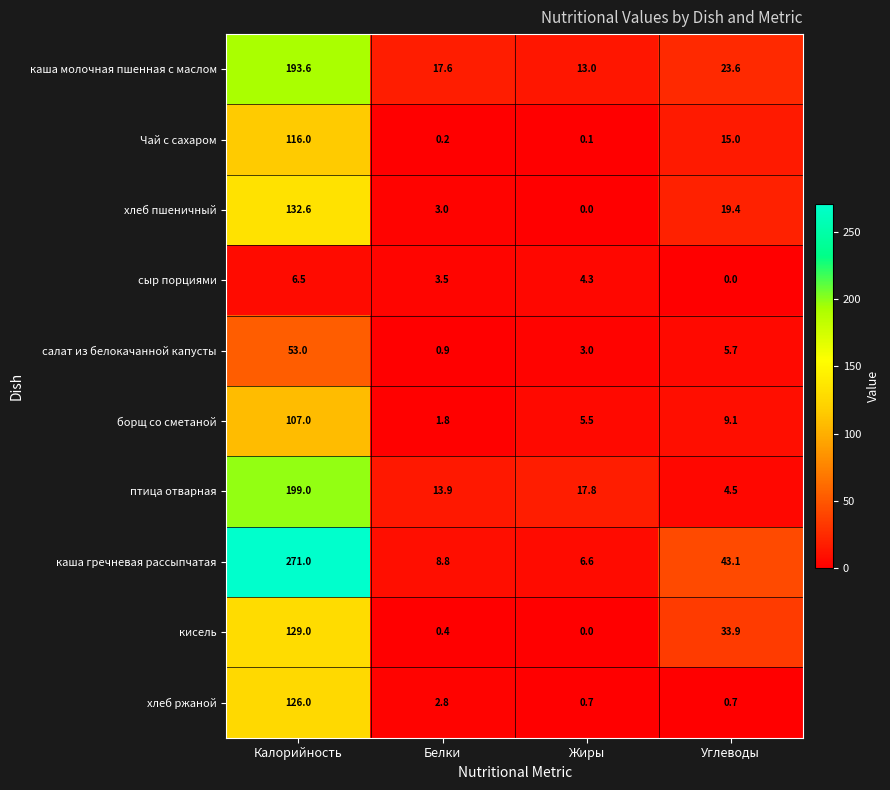

At how many categories does at least one series exceed 185?

1